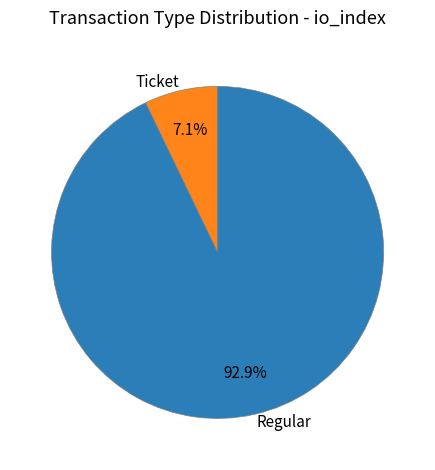

How many segments does this pie chart have?

2